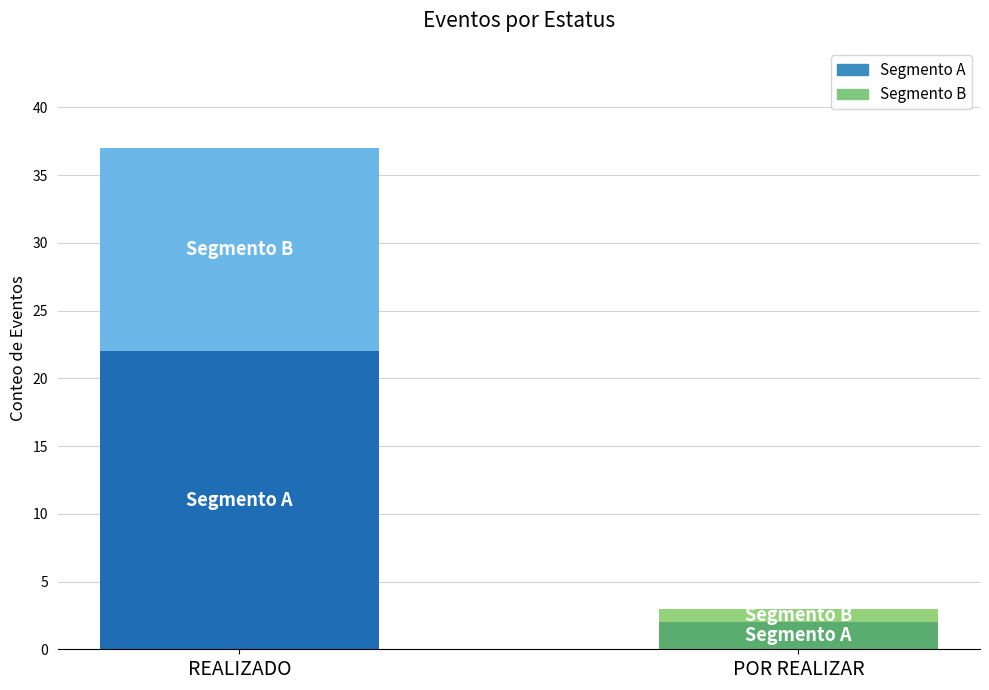

Reading left to right, what are the values for Segmento A?

22	2